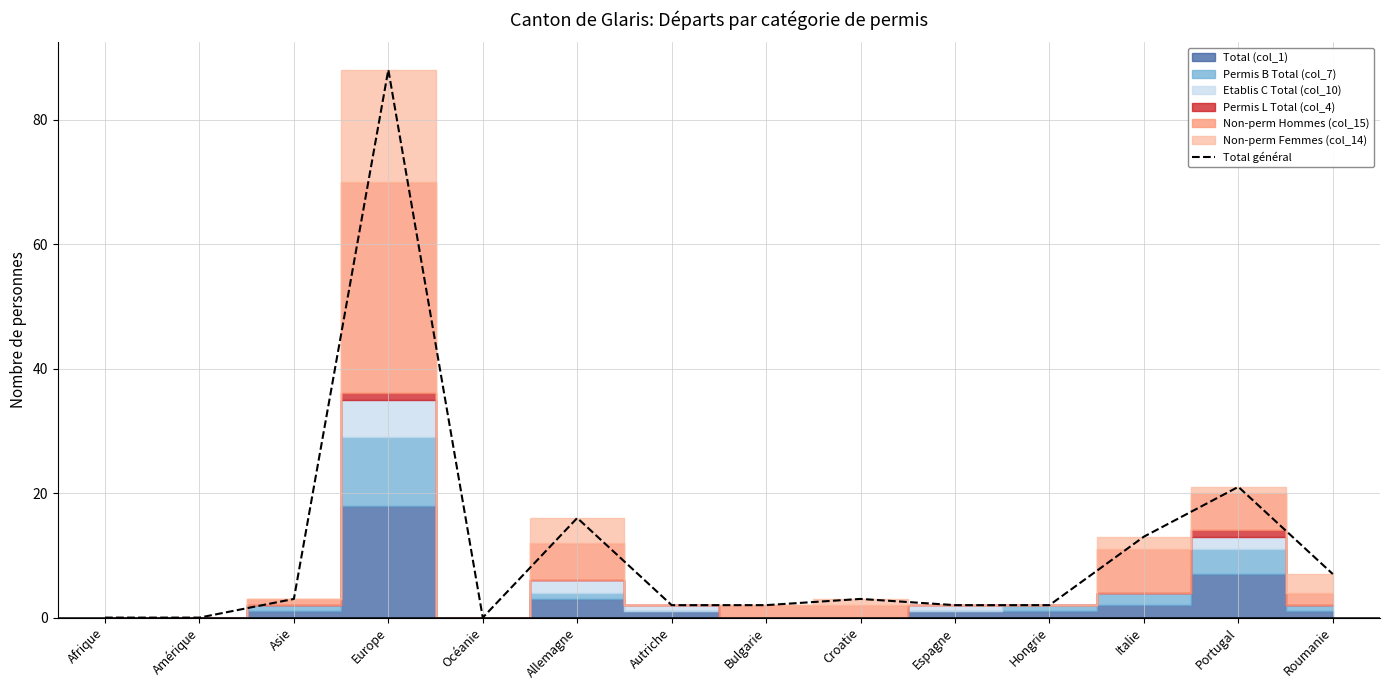

How many values are above zero?

11